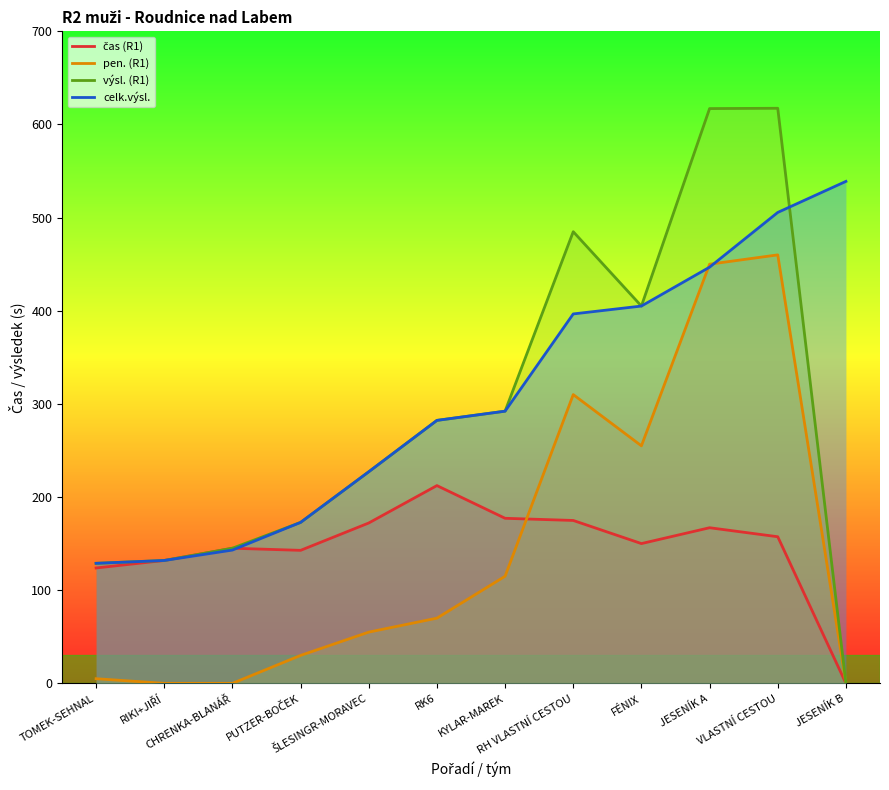

What position from the right is RIKI+JIŘÍ?

11